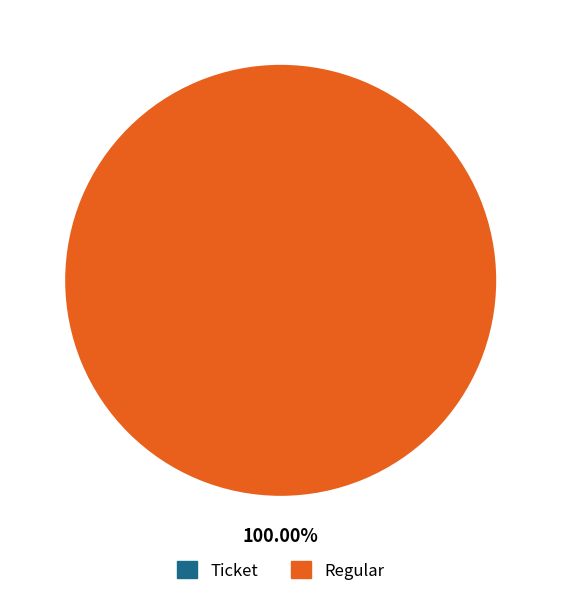

True or false: Regular accounts for 99% of the total.

False